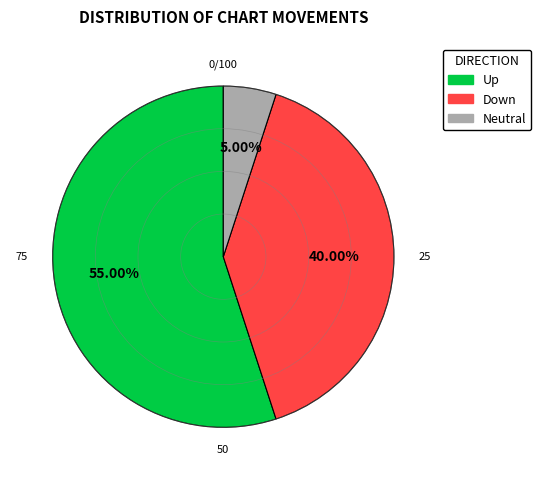

Is there any slice that represents more than half of the pie?

Yes